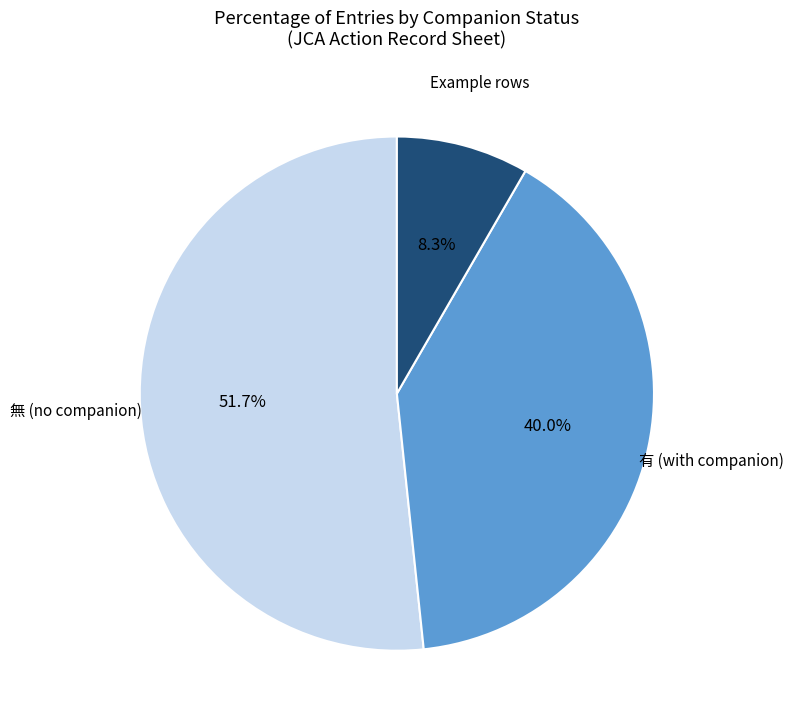

Does 有 (with companion) represent more than half of the total?

No